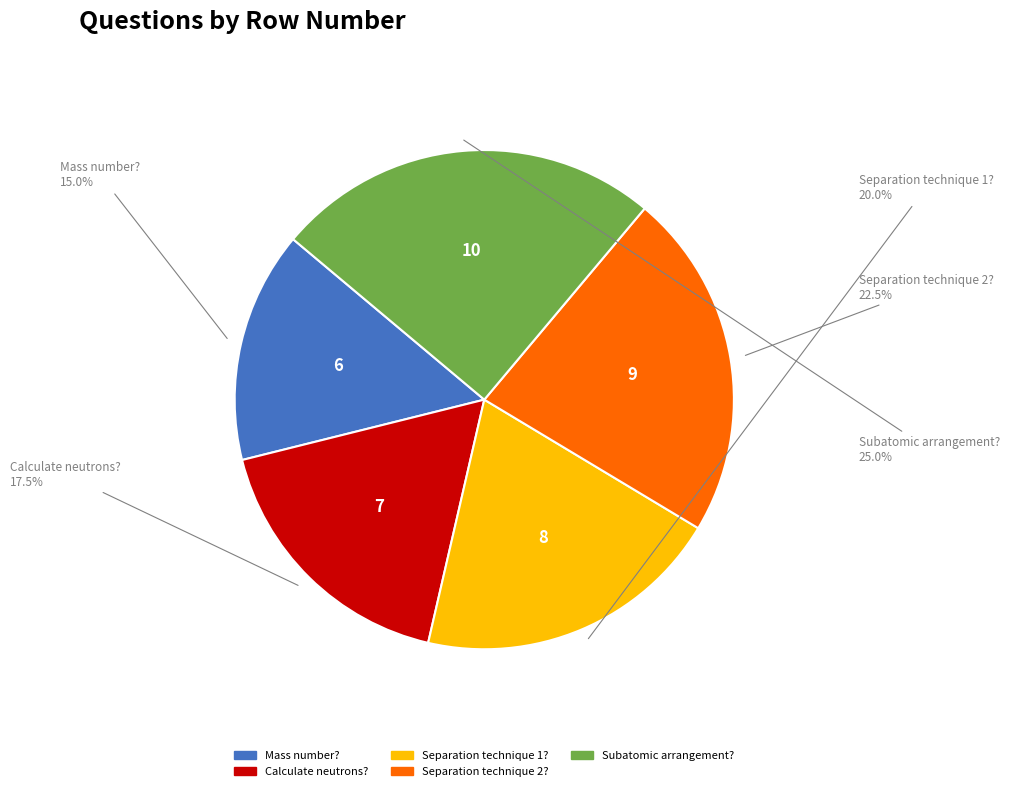

Does any single category account for the majority?

No